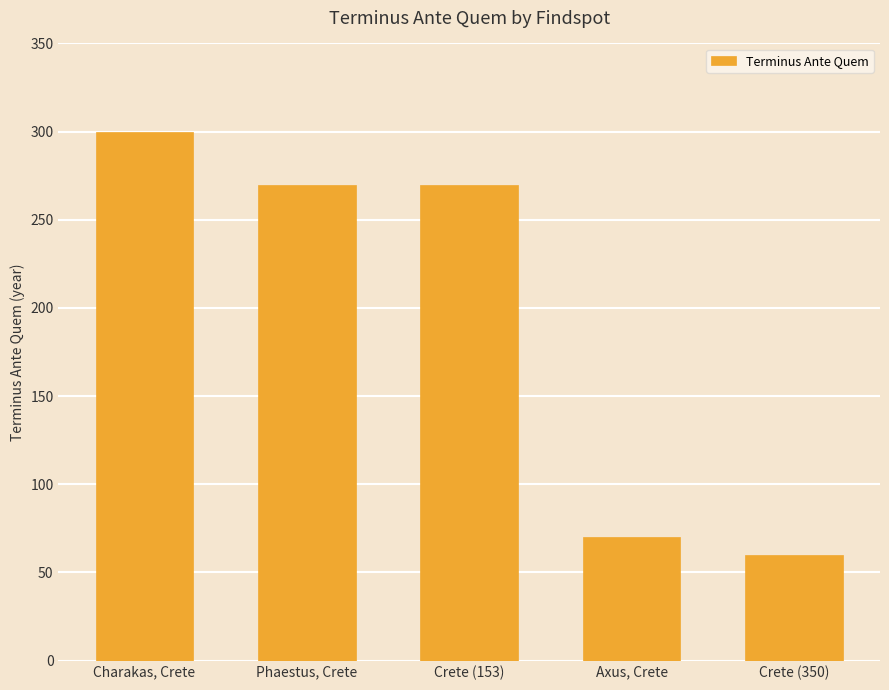

What is the smallest value displayed?

60